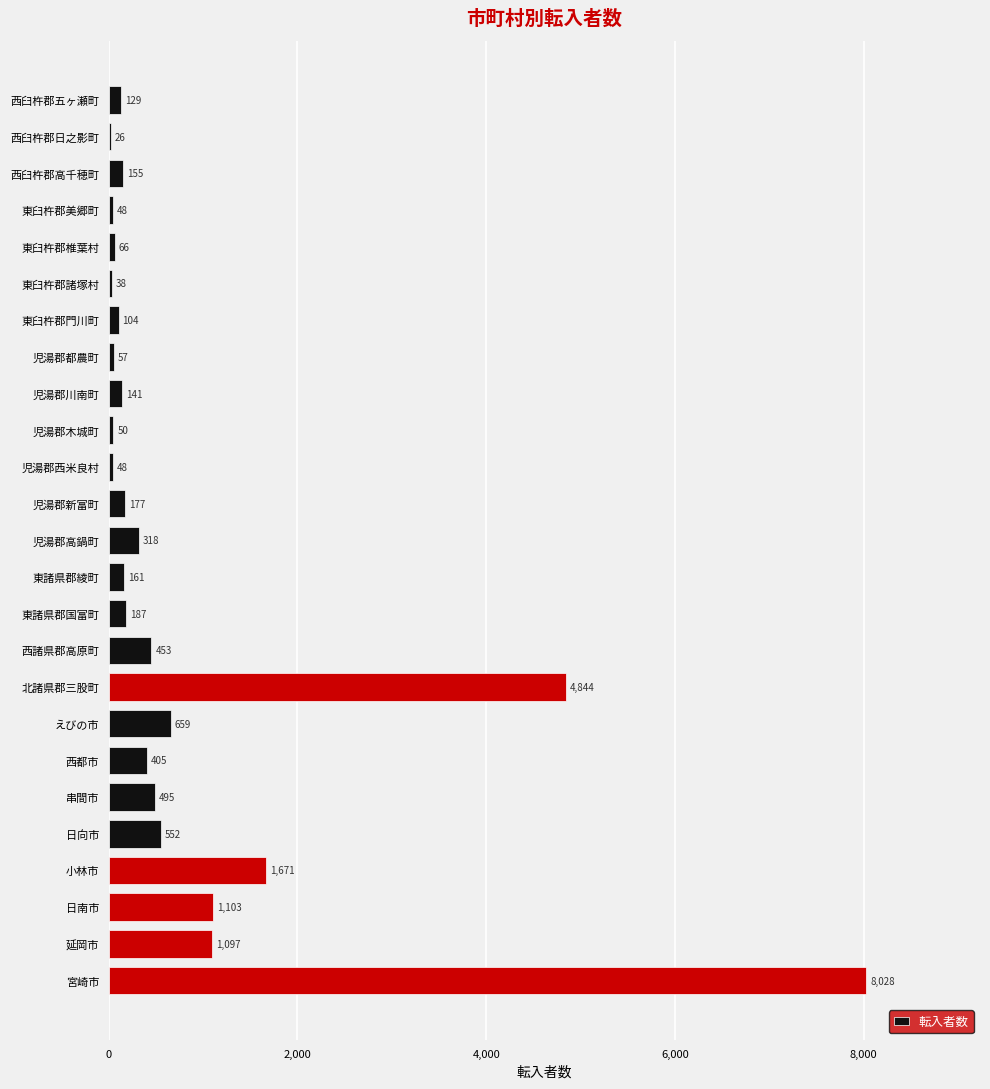

Which category has the highest value across all series?

宮崎市